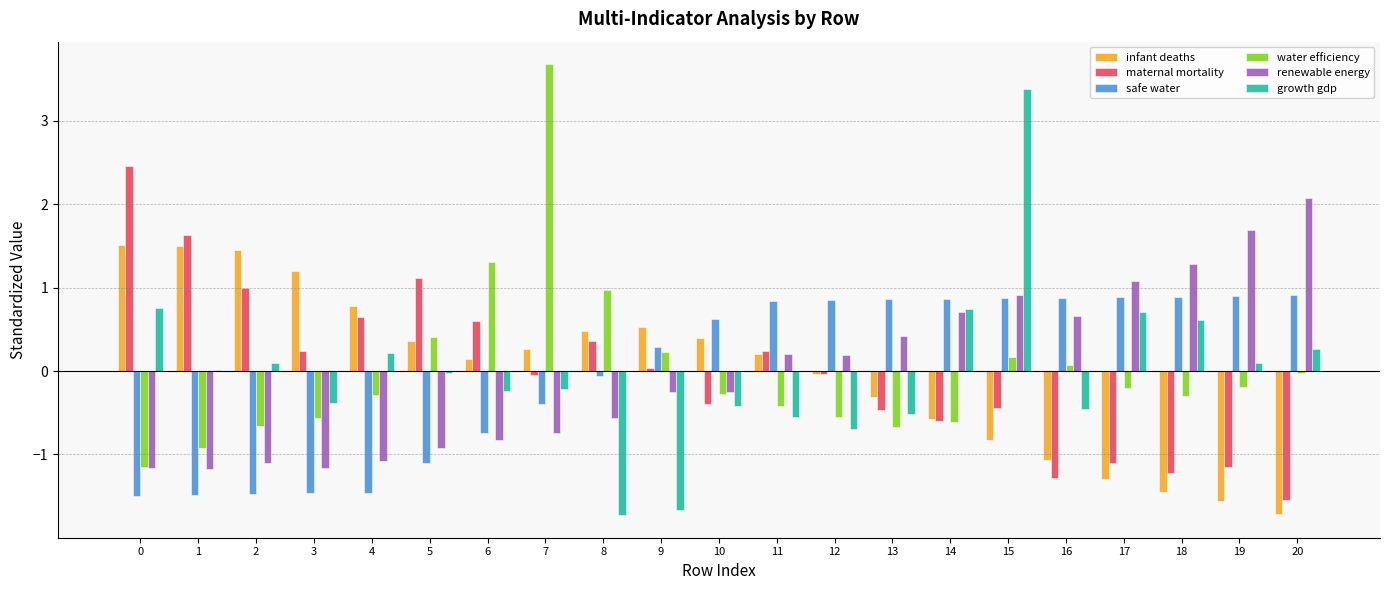

How many distinct data groups are displayed?

6